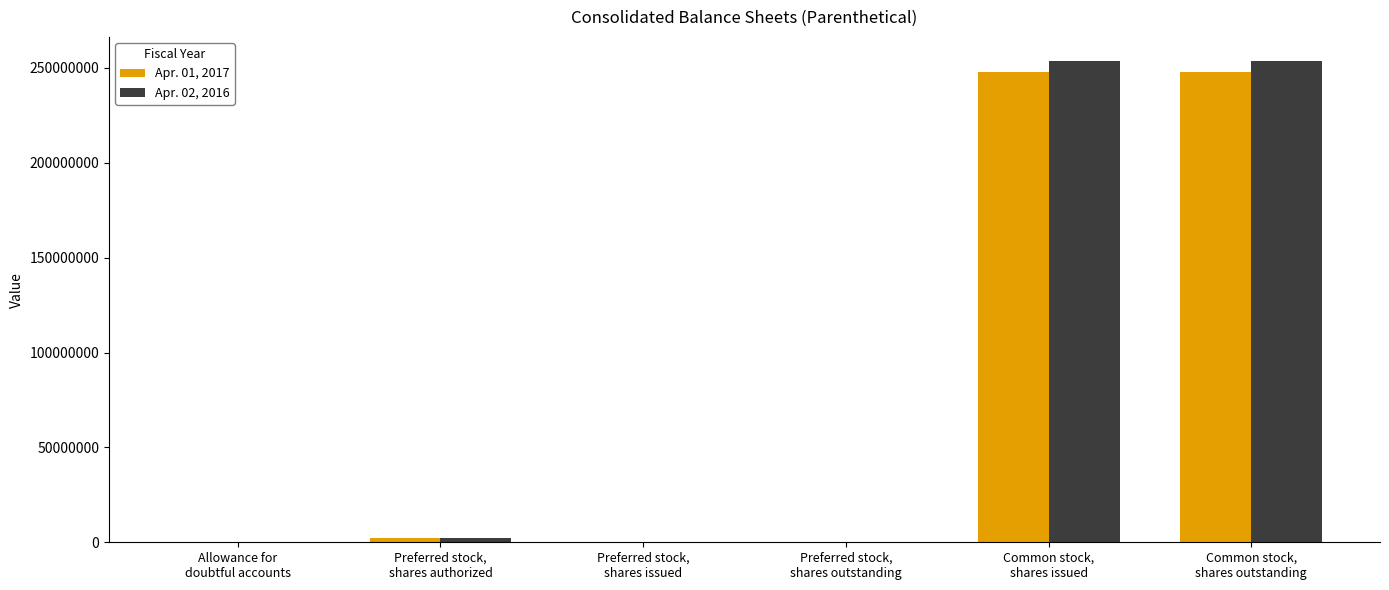

What is the greatest value displayed?

253687000